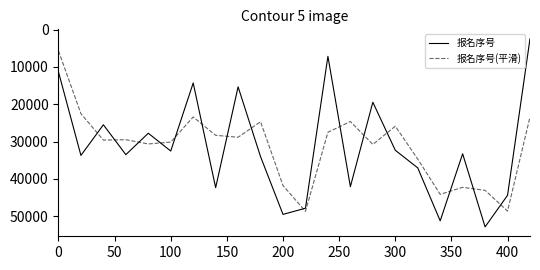

What is the minimum value shown in the chart?

2433.0